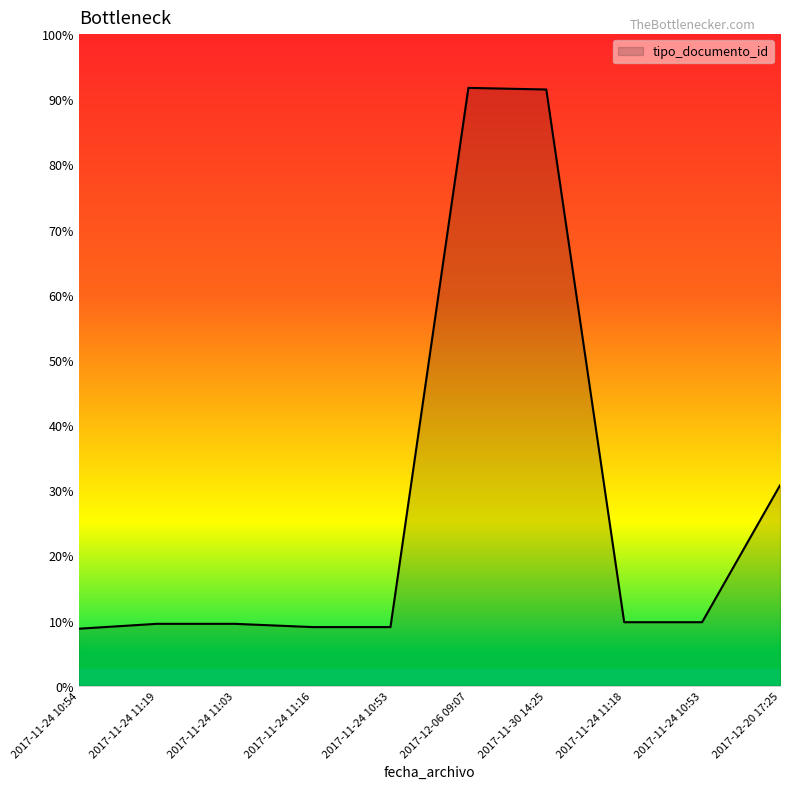

Does the chart display data point markers on the line(s)?

No